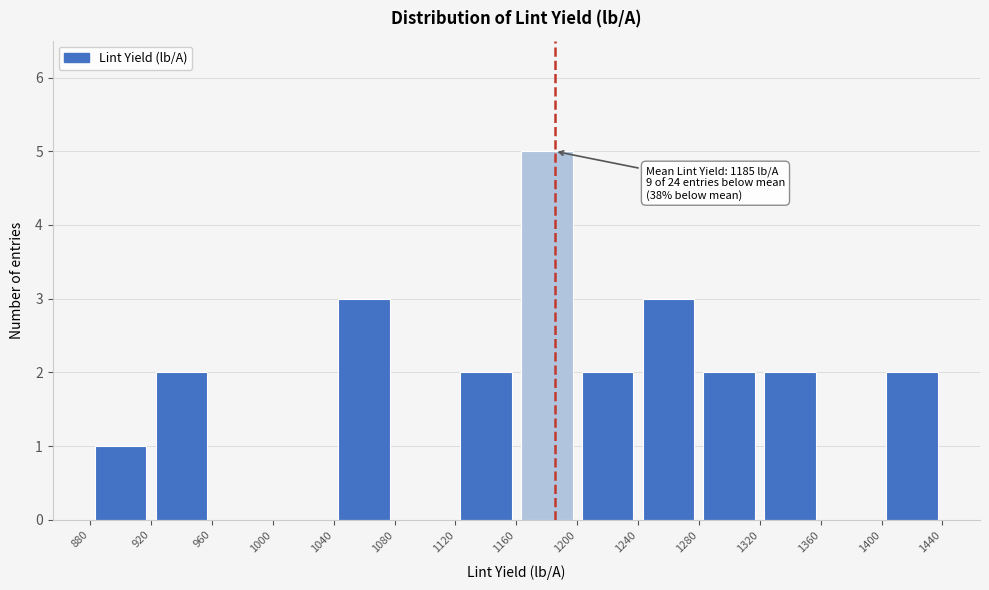

Which range on the x-axis has the tallest bar?

1160 to 1200